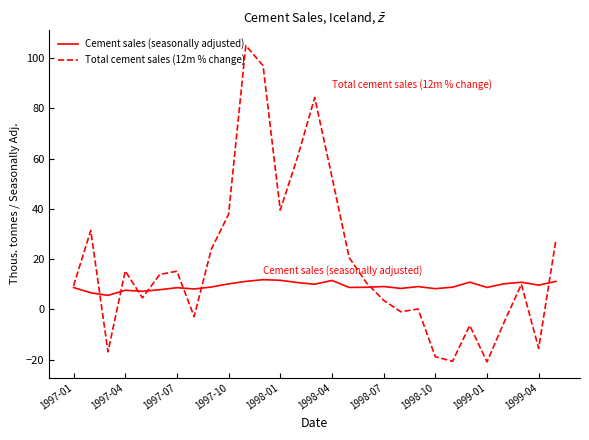

What is the average value of the Total cement sales (12m % change) series?

19.1